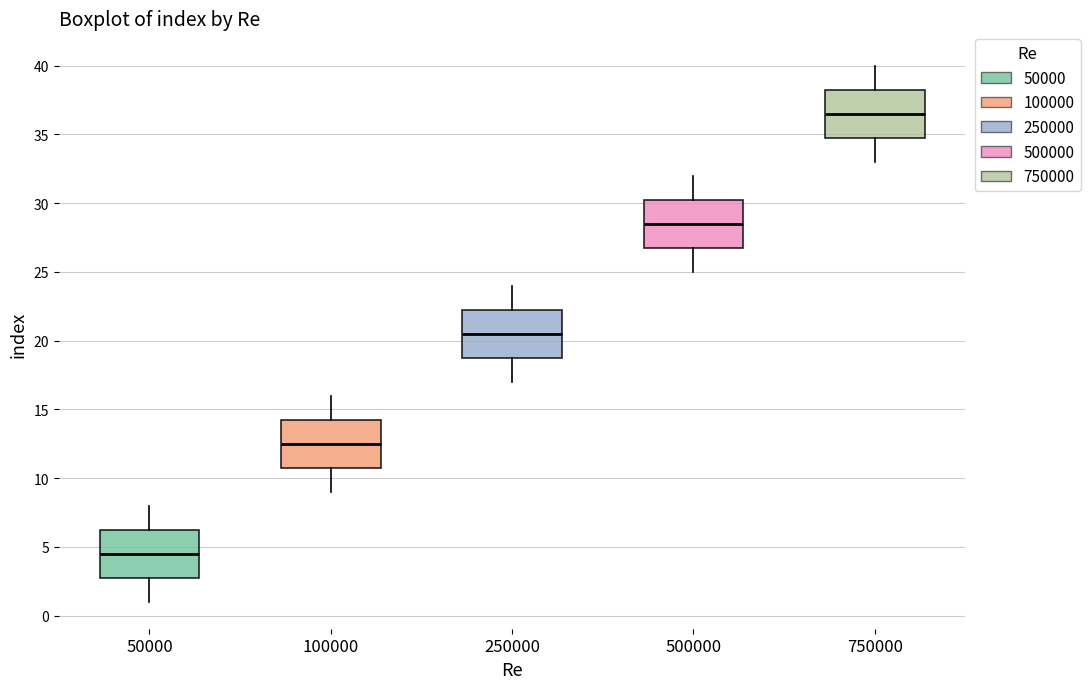

Which box has the highest median line?

750000